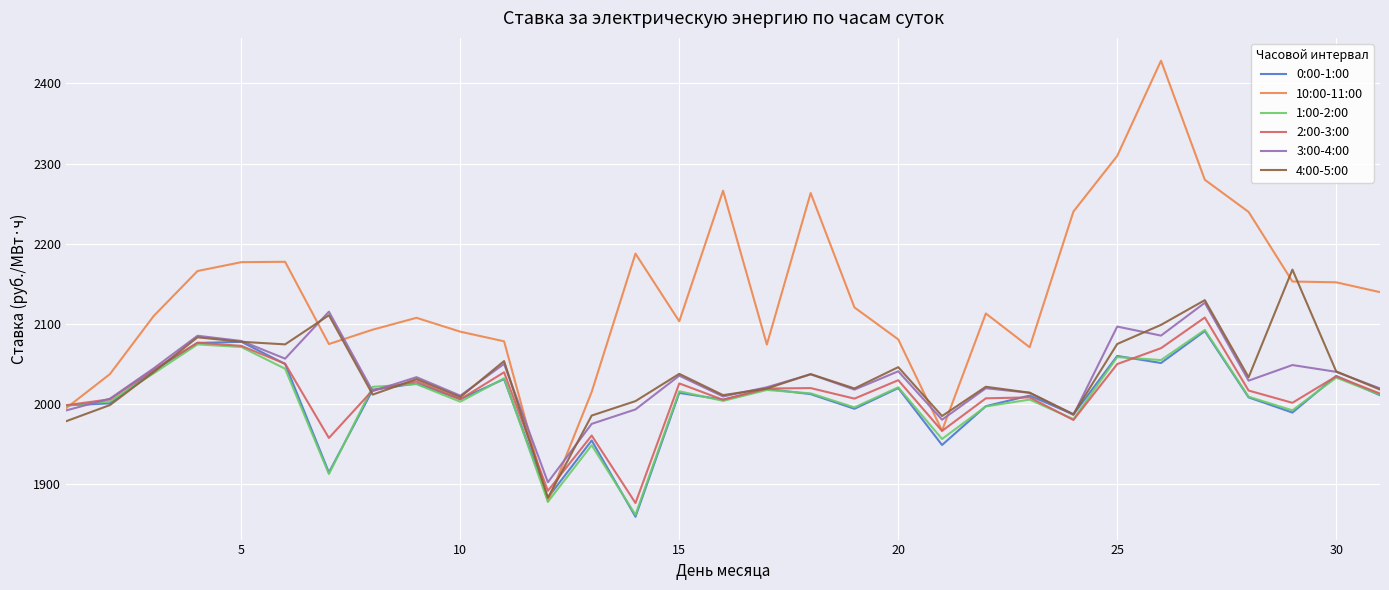

In 1:00-2:00, how many points are higher than both neighbors (excluding endpoints)?

11